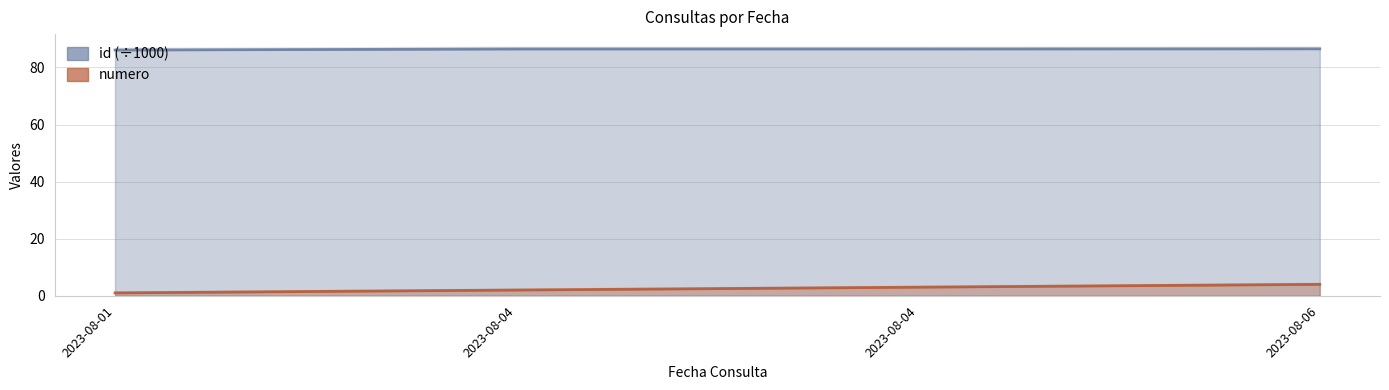

What is the value of the numero point at the 3rd from the left?

2.0